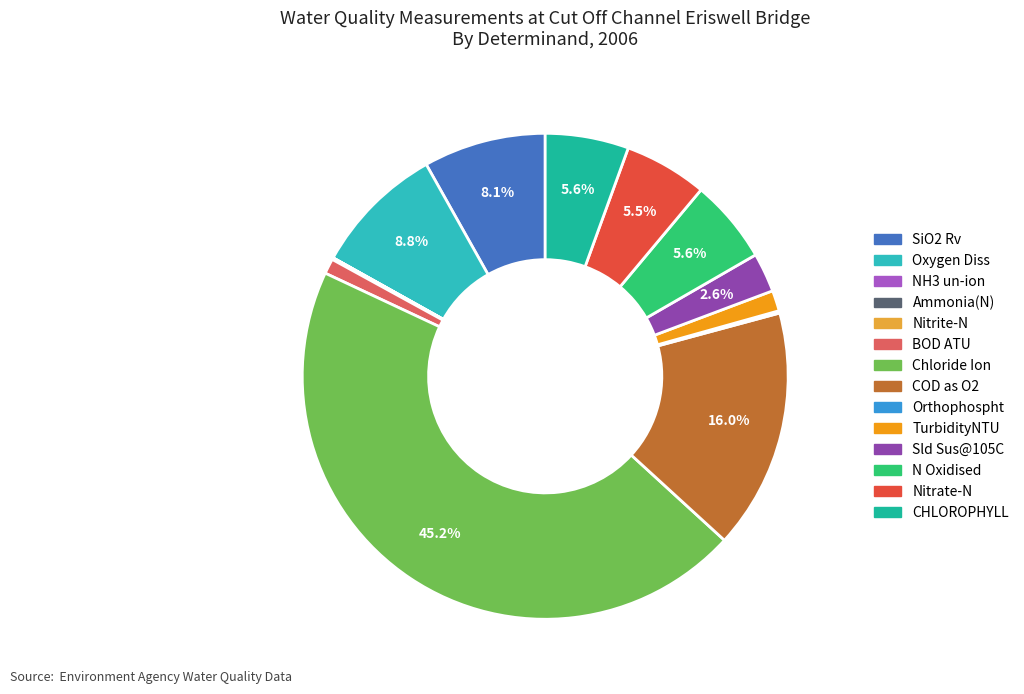

What portion of the pie excludes Sld Sus@105C?

97.4%